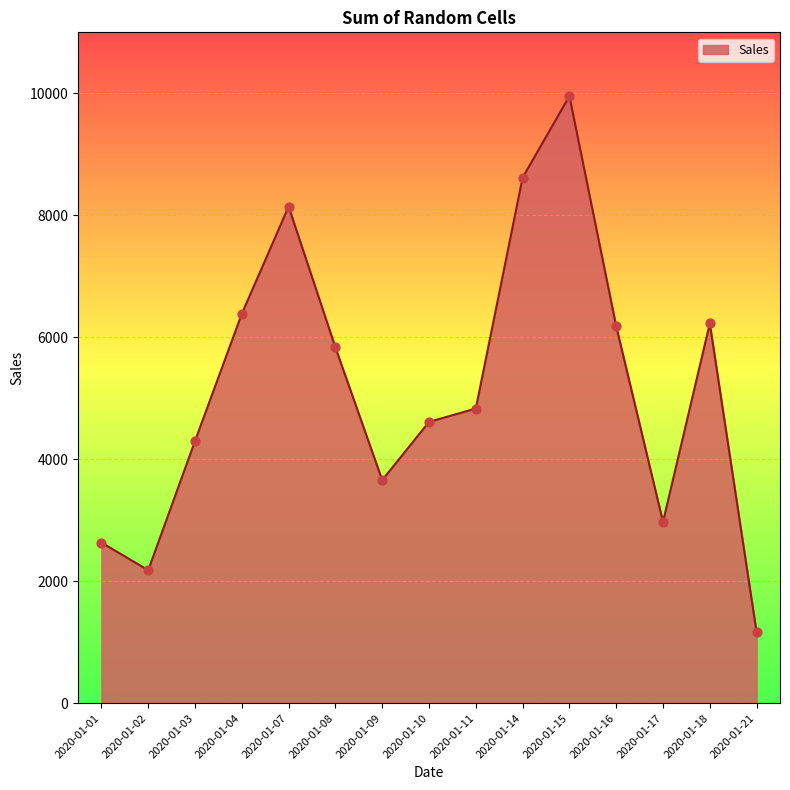

What is the ratio of the value at 2020-01-14 to the value at 2020-01-09?

2.4